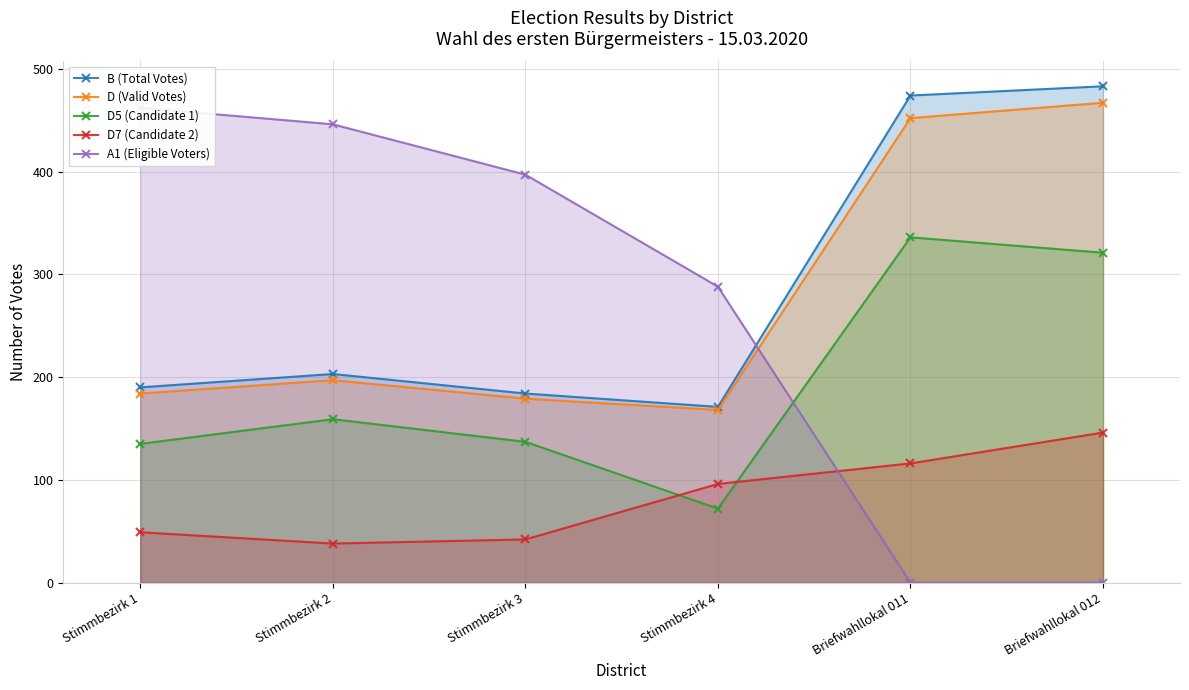

What is the label of the 2nd point from the left?

Stimmbezirk 2